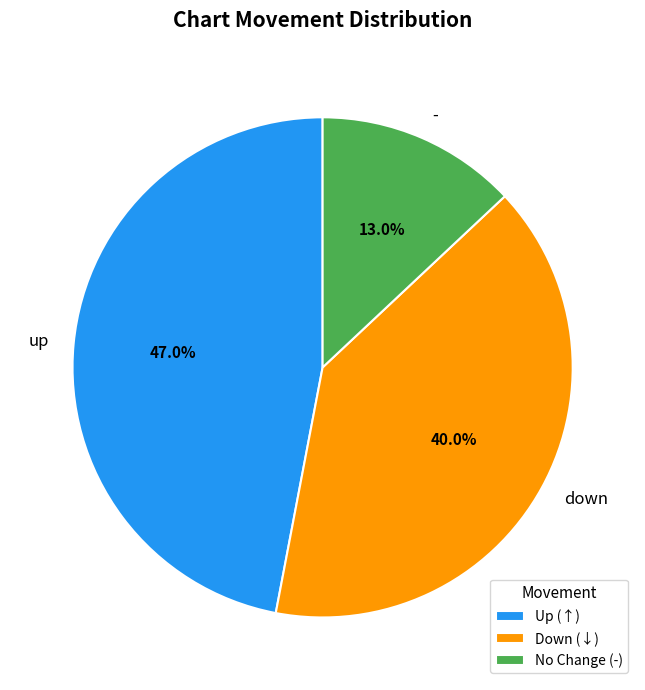

Which has a higher value, down or up?

up